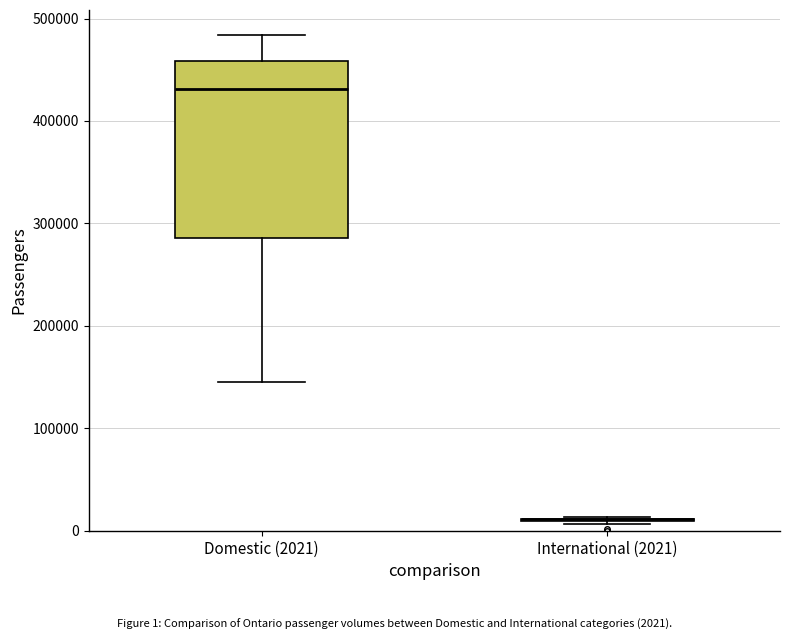

Where is the upper edge of the box for Domestic (2021) on the y-axis? The values are not printed on the chart, so give them approximately, as read against the axis.

460000